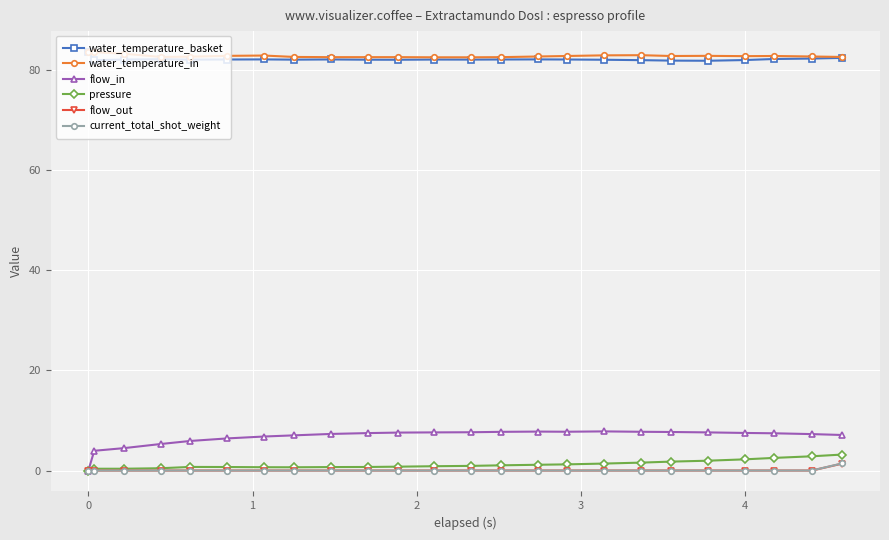

What is the greatest value displayed?

83.5